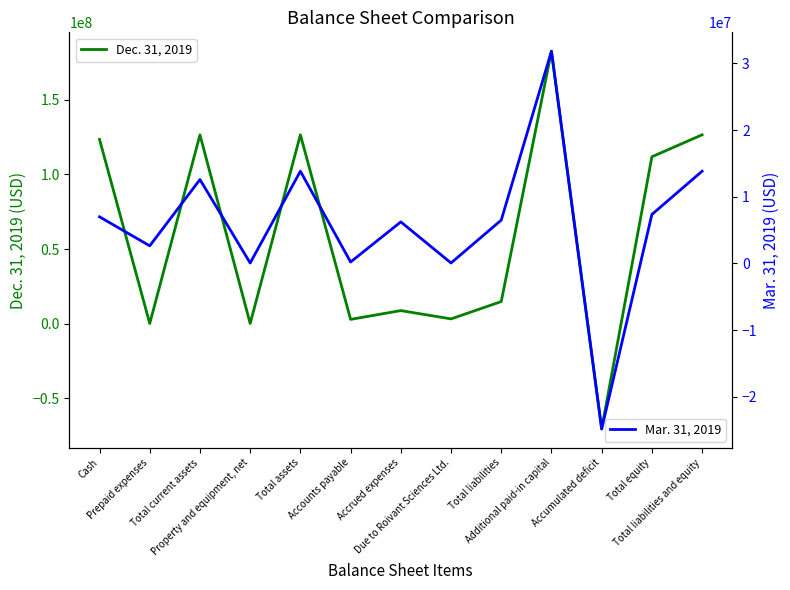

Reading left to right, transcribe all the data shown in this chart.

Dec. 31, 2019: 123530132	44423	126570082	49339	126619421	2810351	8705184	3133866	14755209	182680005	-70674709	111864212	126619421
Mar. 31, 2019: 6985089	2632044	12578818	54108	13827979	207524	6224566	58556	6490646	31829502	-24837873	7337333	13827979